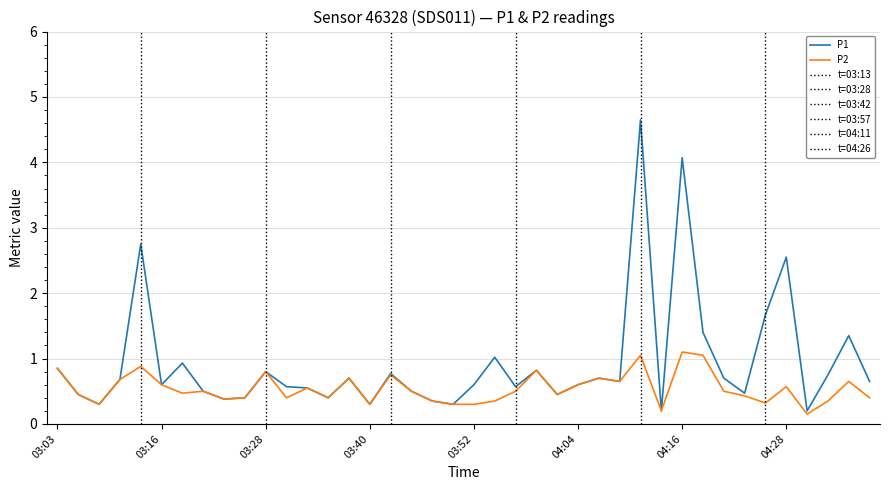

Which series has the largest total across all categories?

P1